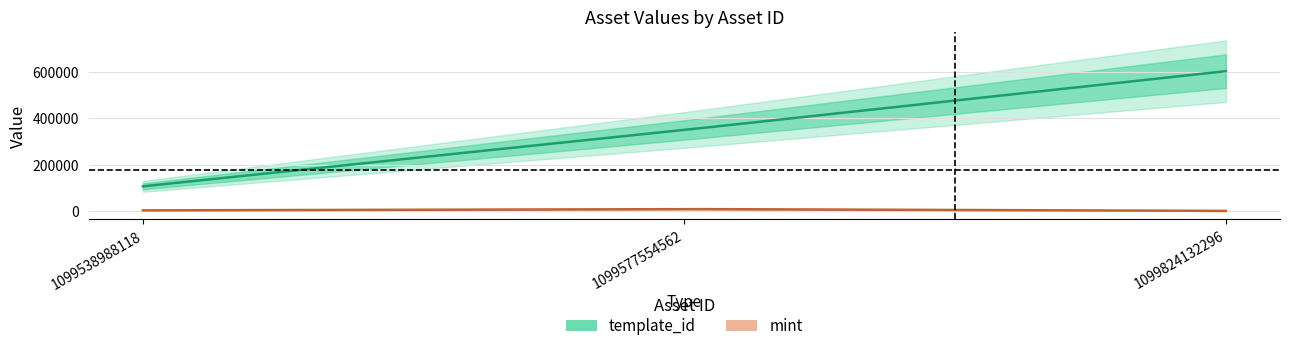

What is the average value of the mint series?

4252